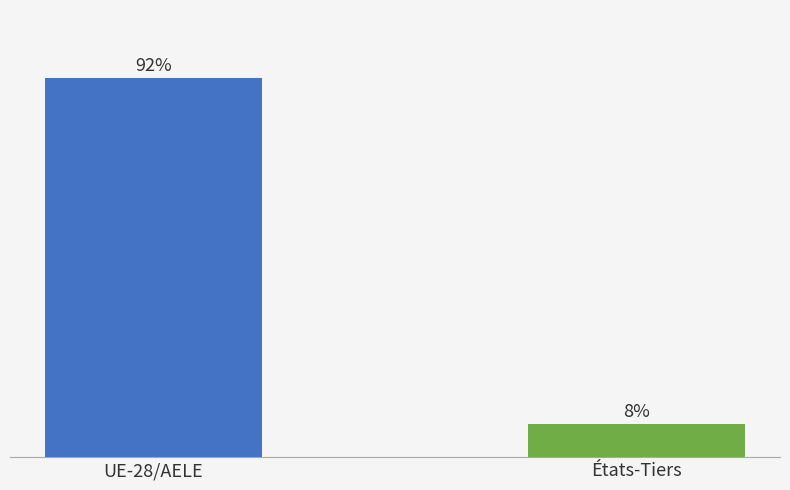

Between États-Tiers and UE-28/AELE, which is larger?

UE-28/AELE